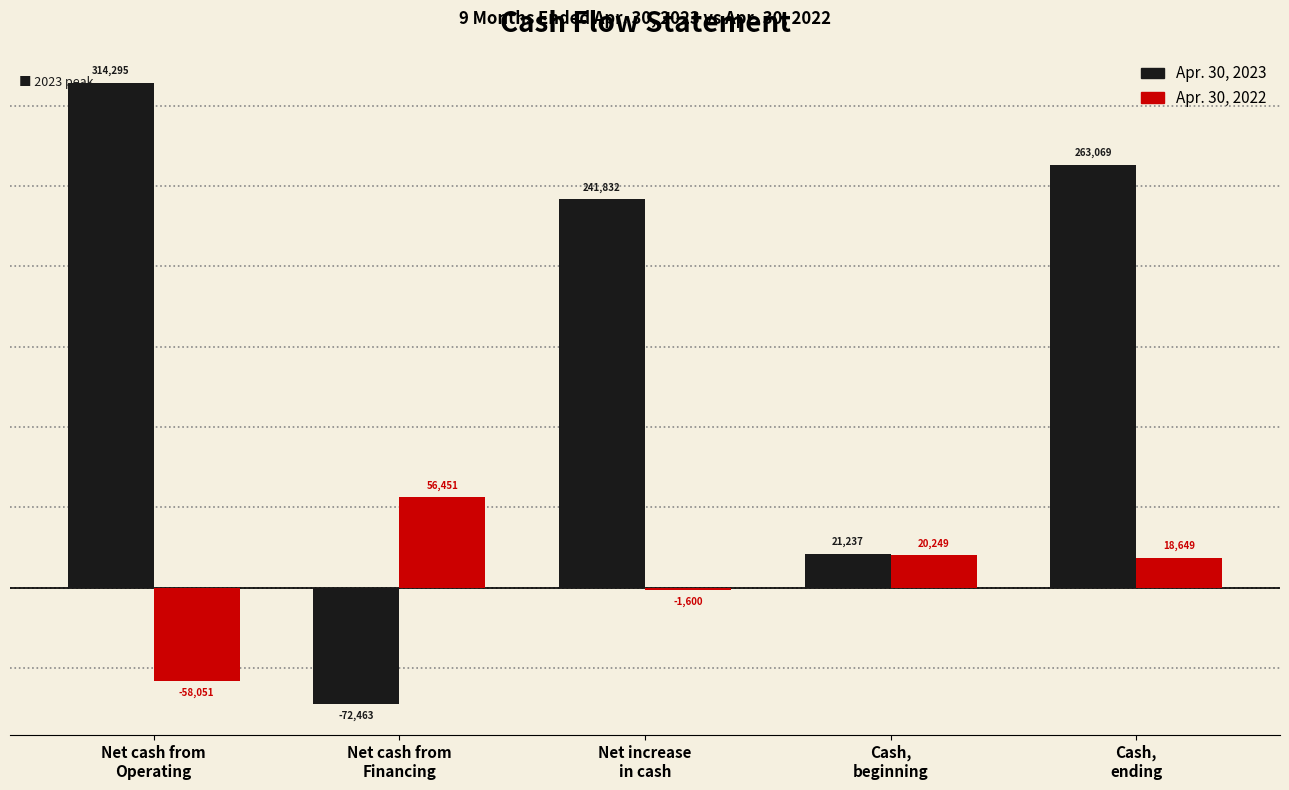

Reading left to right, list all the values displayed in this chart.

Apr. 30, 2023: 314295	-72463	241832	21237	263069
Apr. 30, 2022: -58051	56451	-1600	20249	18649